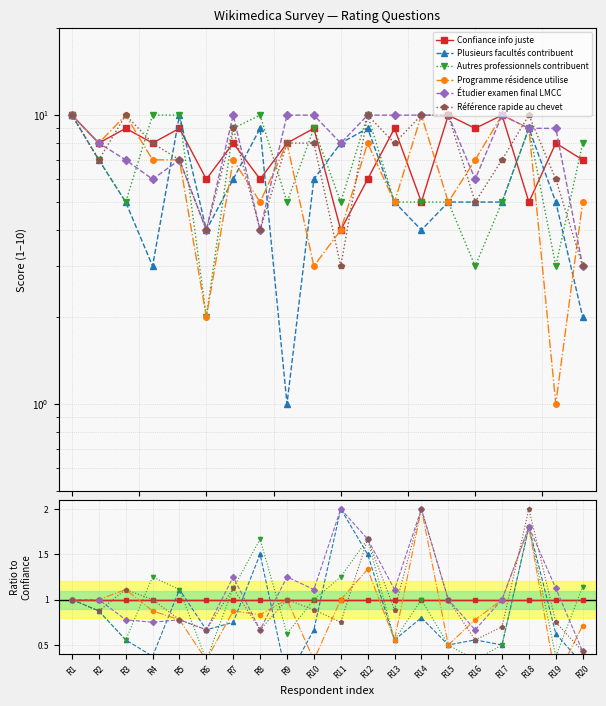

List the series in order of their peak value, lowest first.

Confiance info juste, Autres professionnels contribuent, Plusieurs facultés contribuent, Programme résidence utilise, Étudier examen final LMCC, Référence rapide au chevet